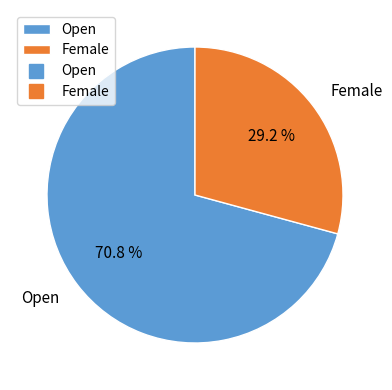

To the nearest percent, what percentage of the pie is Open?

71%